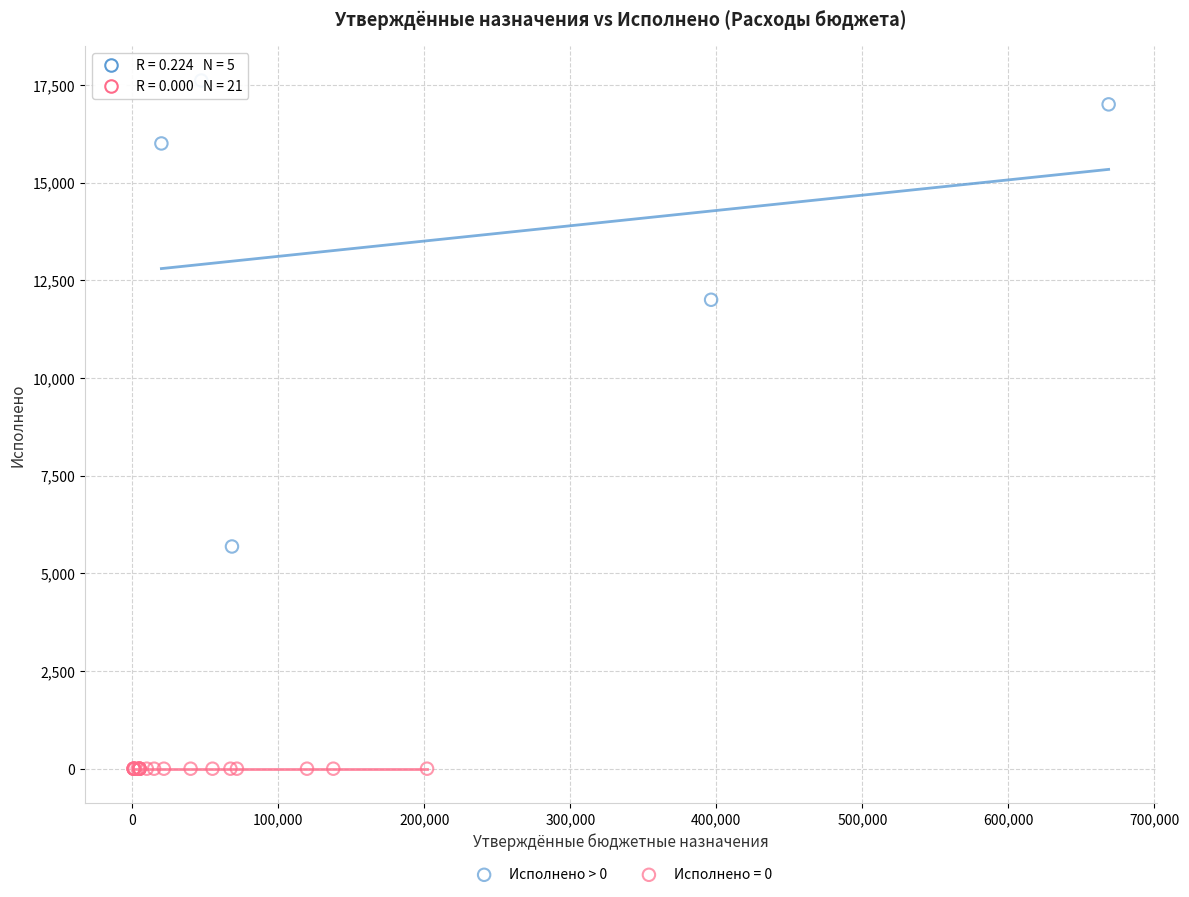

Which series contains the highest Y value?

Исполнено > 0